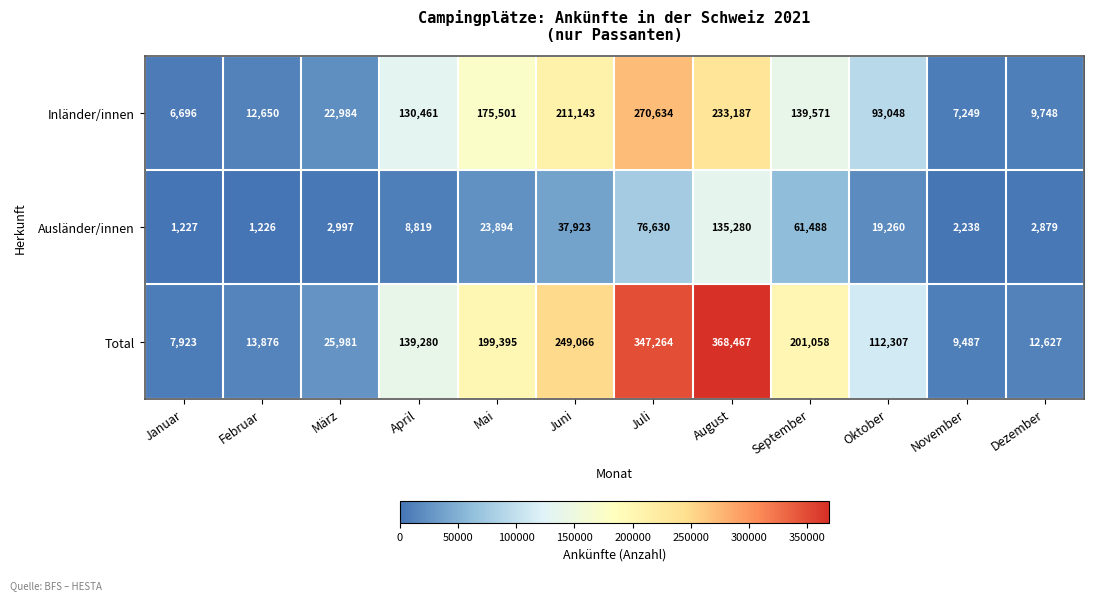

At which category does the chart reach its peak across all series?

August